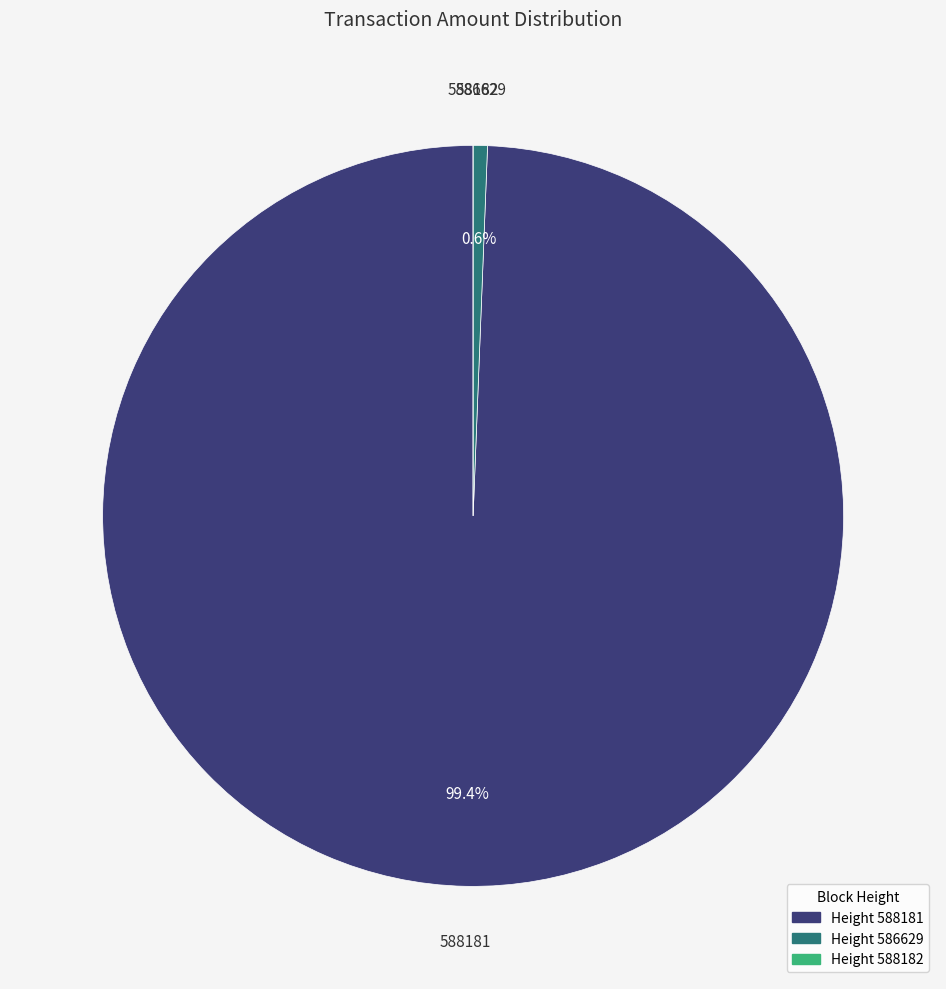

Is there any slice that represents more than half of the pie?

Yes